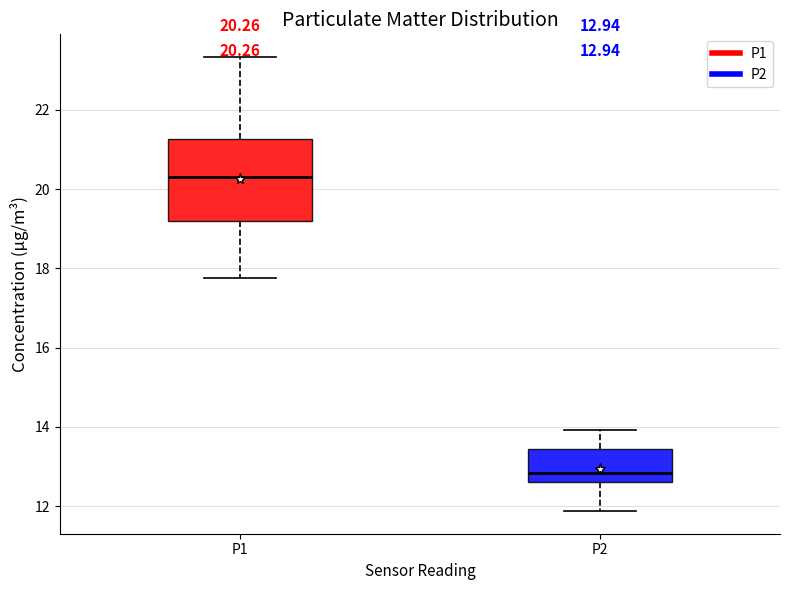

Comparing the boxes themselves (not the whiskers), which one is the tallest?

P1